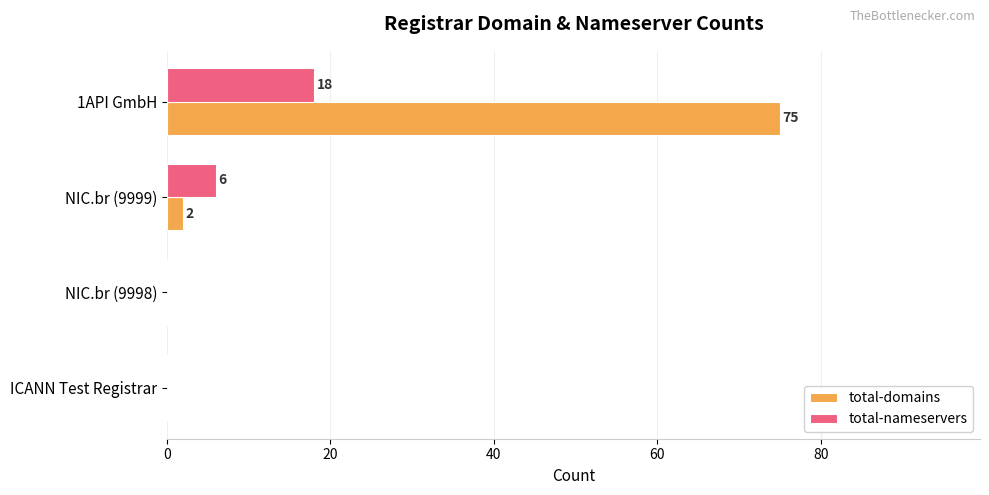

The total-domains series shows 0 at ICANN Test Registrar. True or false?

True